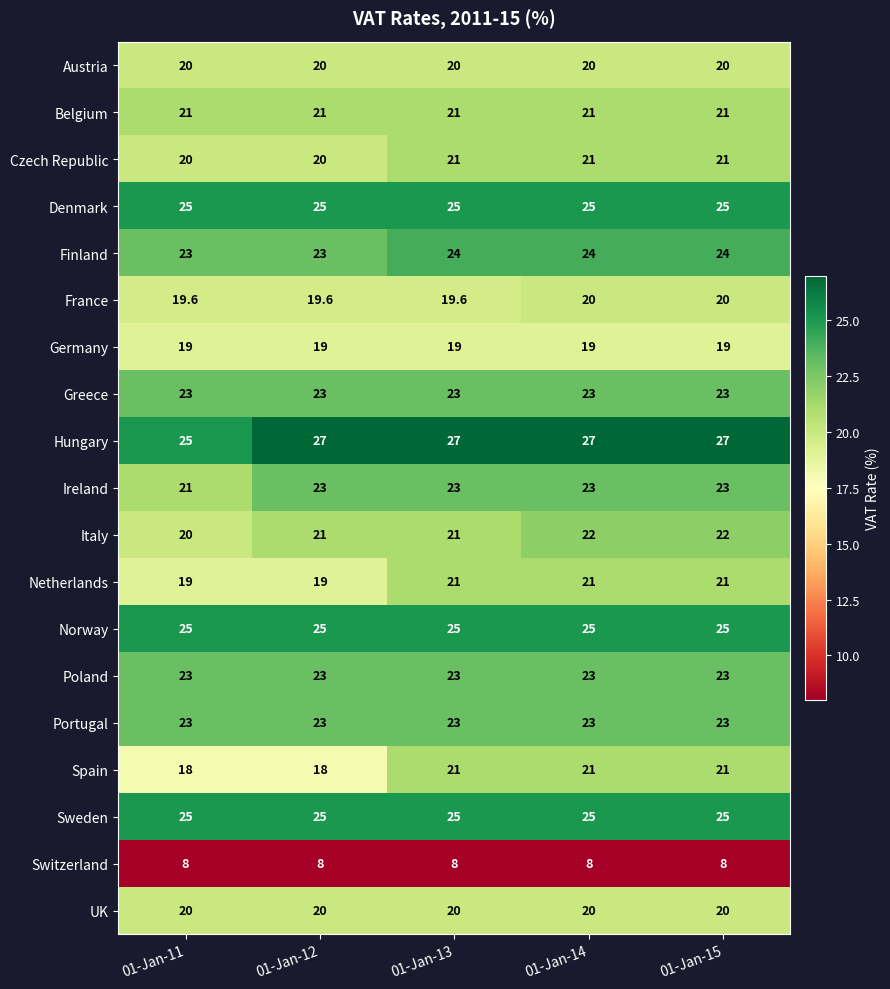

What is the maximum value shown in the chart?

27.0